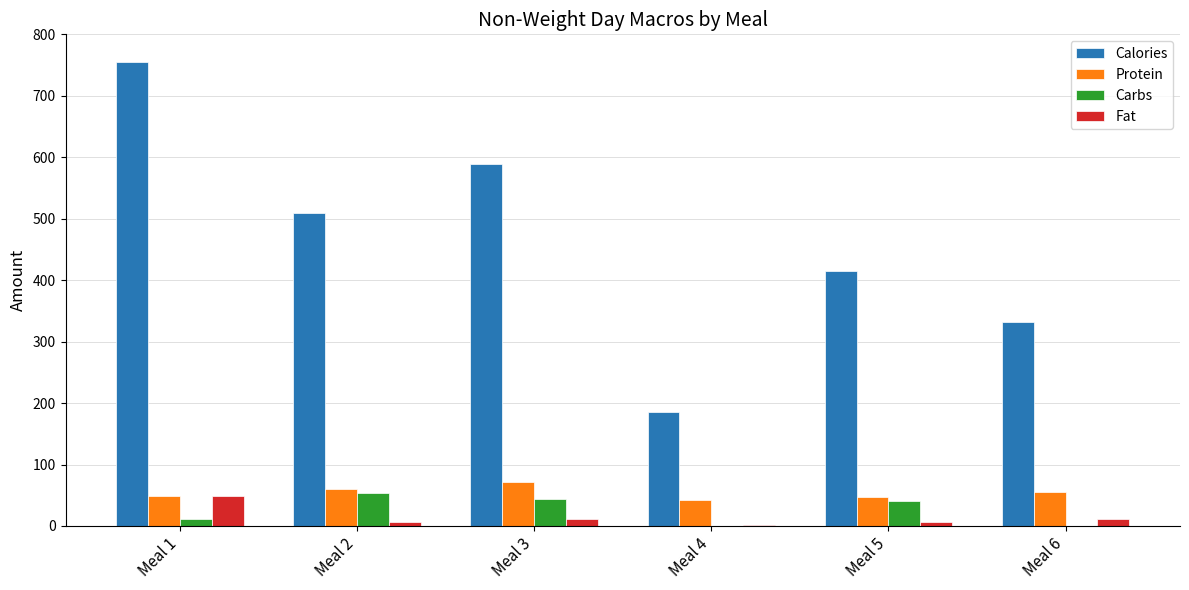

What are all the series names shown in the legend?

Calories, Protein, Carbs, Fat